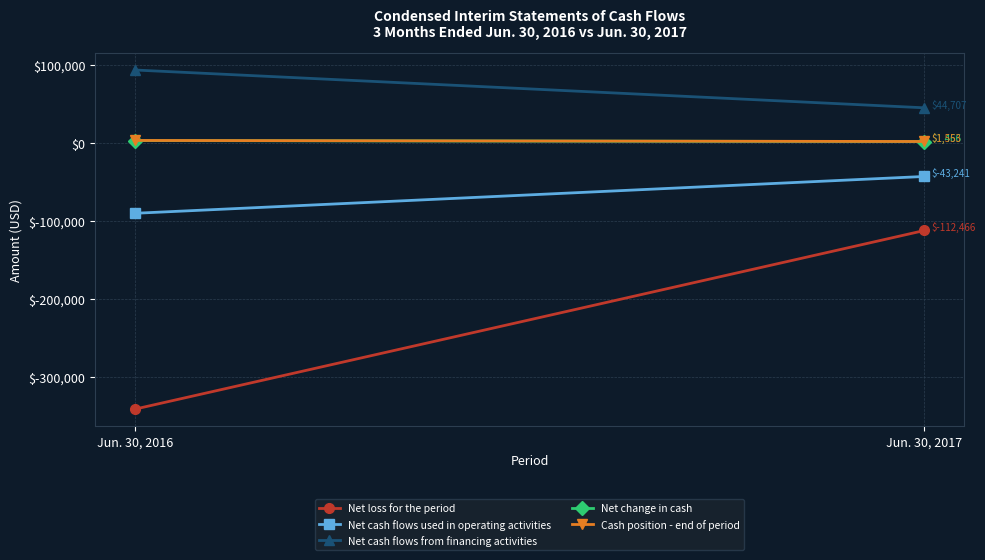

What is the greatest value displayed?

93173